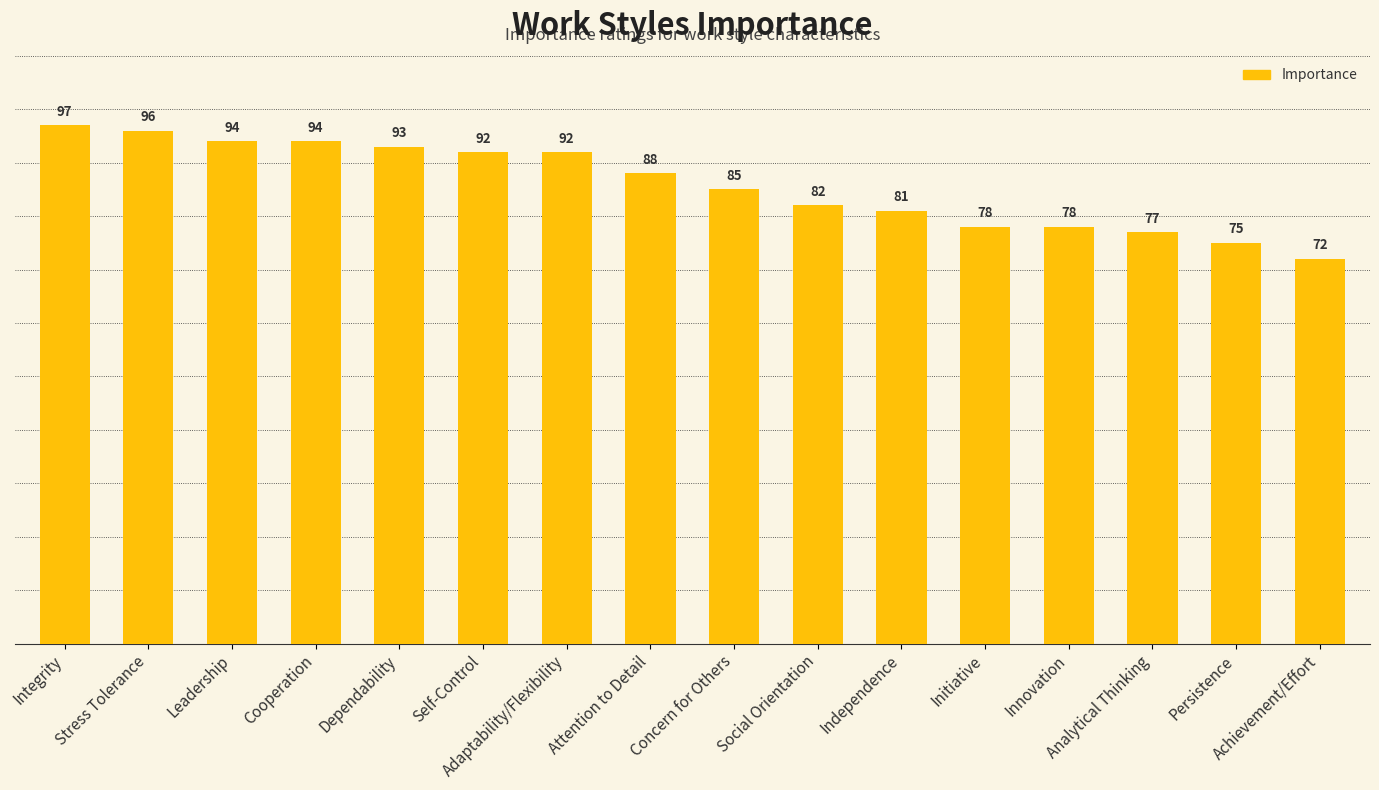

Count the number of data series in this chart.

1